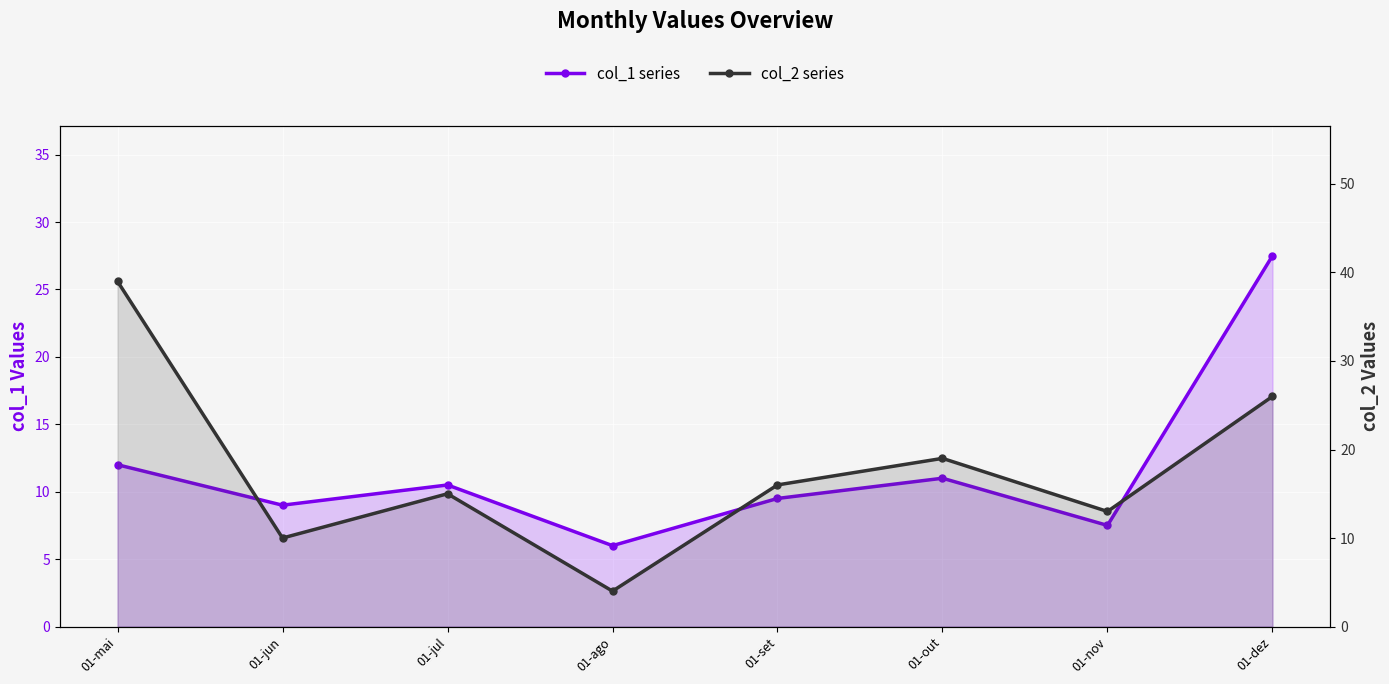

Rank the series by their maximum value, from highest to lowest.

col_2 series, col_1 series